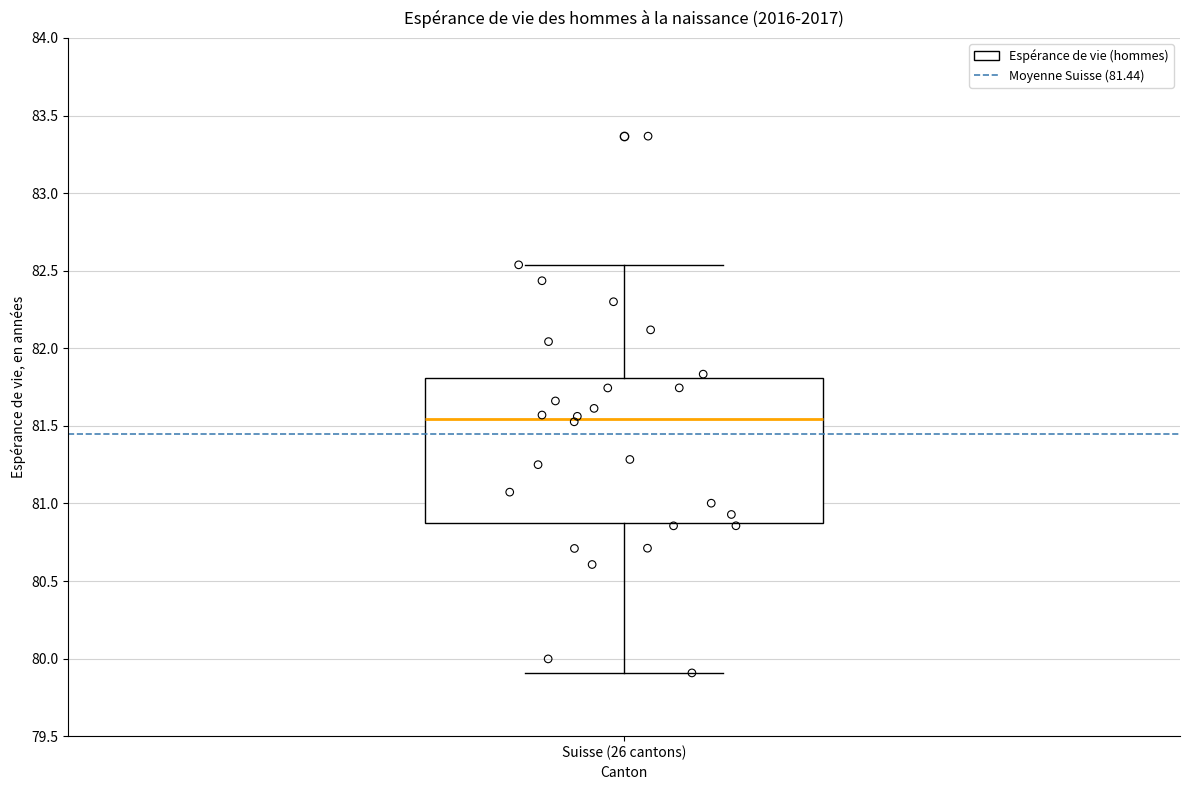

Where does the median line of the box for Suisse (26 cantons) sit on the y-axis? The values are not printed on the chart, so give them approximately, as read against the axis.

81.55